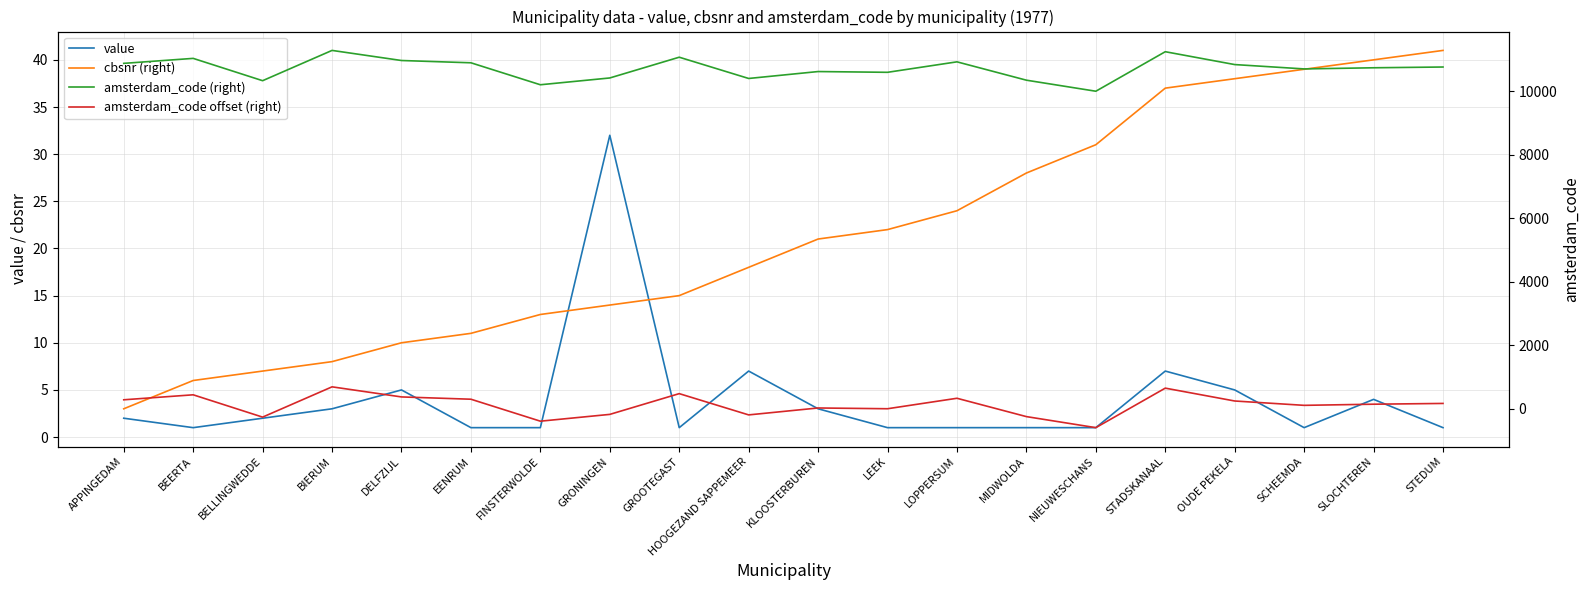

True or false: amsterdam_code (right) and amsterdam_code offset (right) intersect in this chart.

False